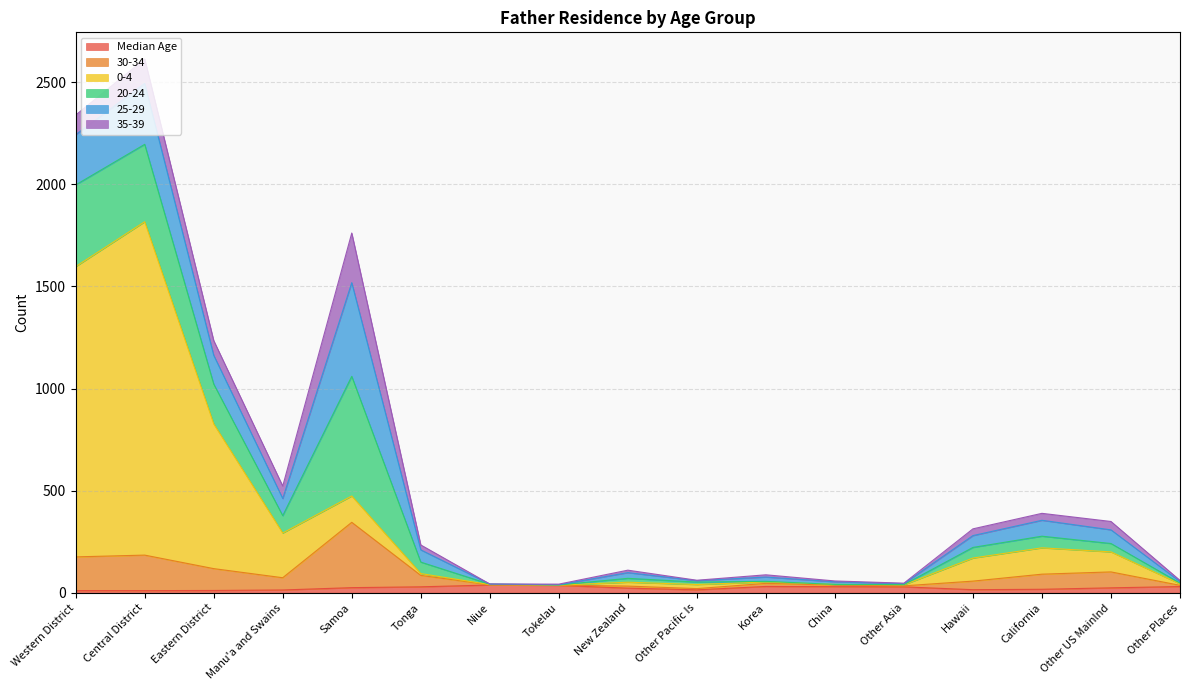

What are all the series names shown in the legend?

Median Age, 30-34, 0-4, 20-24, 25-29, 35-39